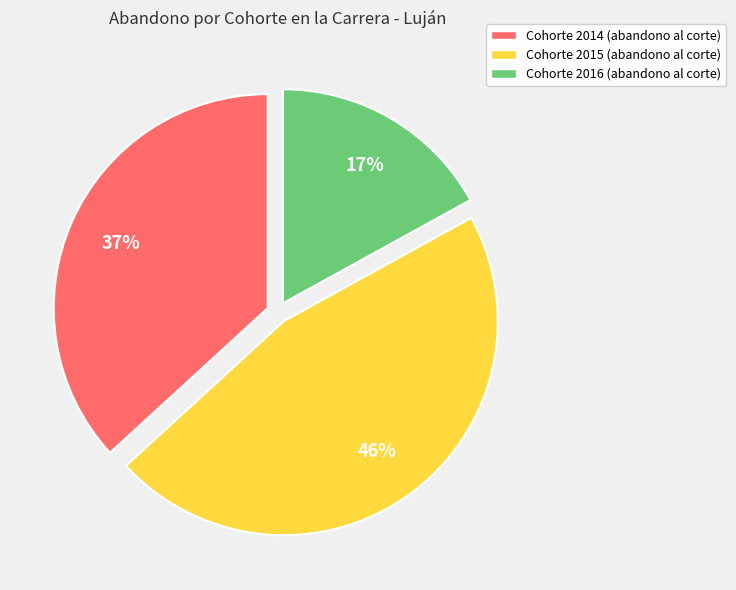

Does Cohorte 2015 represent more than half of the total?

No